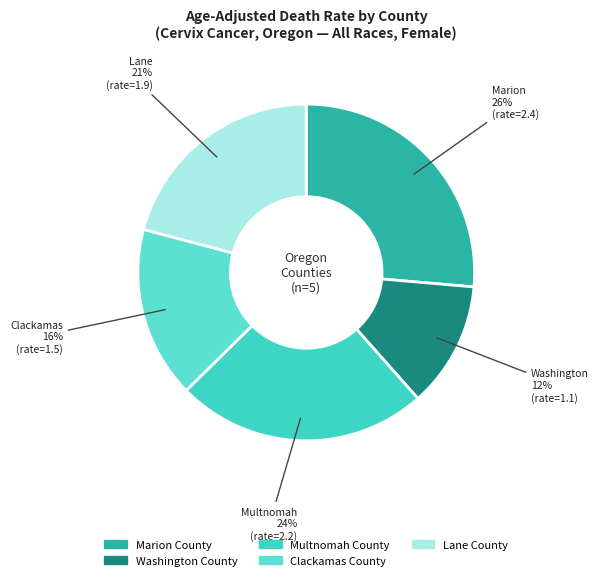

To the nearest percent, what portion does Marion County represent?

26%